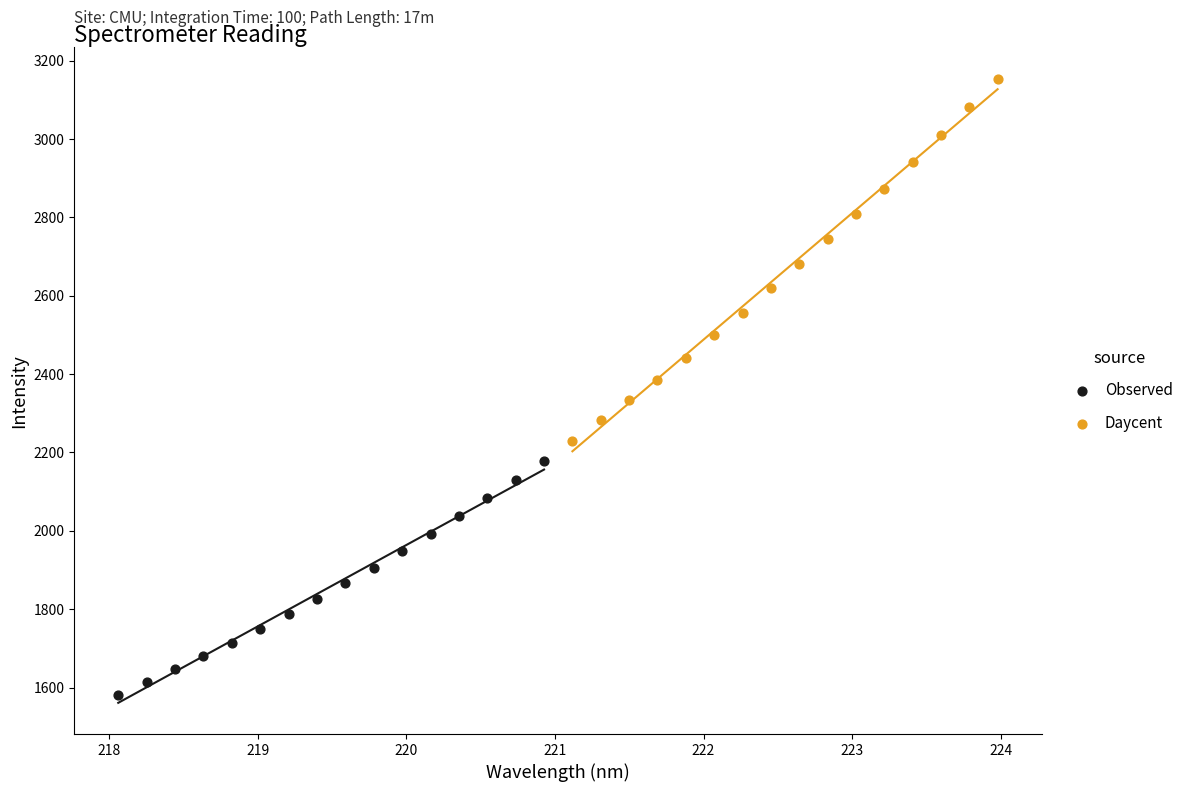

Which series has the widest spread of Y values?

Daycent